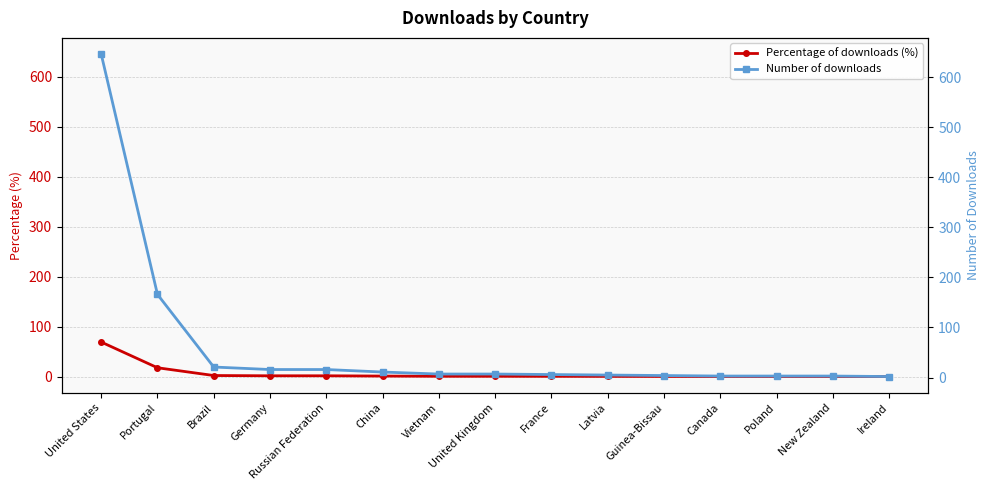

Reading left to right, transcribe all the data shown in this chart.

Percentage of downloads (%): United States=69.3	Portugal=17.8	Brazil=2.3	Germany=1.7	Russian Federation=1.7	China=1.2	Vietnam=0.8	United Kingdom=0.8	France=0.6	Latvia=0.5	Guinea-Bissau=0.4	Canada=0.3	Poland=0.3	New Zealand=0.3	Ireland=0.2
Number of downloads (col_1): United States=646.0	Portugal=166.0	Brazil=21.0	Germany=16.0	Russian Federation=16.0	China=11.0	Vietnam=7.0	United Kingdom=7.0	France=6.0	Latvia=5.0	Guinea-Bissau=4.0	Canada=3.0	Poland=3.0	New Zealand=3.0	Ireland=2.0
Number of downloads: United States=646.0	Portugal=166.0	Brazil=21.0	Germany=16.0	Russian Federation=16.0	China=11.0	Vietnam=7.0	United Kingdom=7.0	France=6.0	Latvia=5.0	Guinea-Bissau=4.0	Canada=3.0	Poland=3.0	New Zealand=3.0	Ireland=2.0